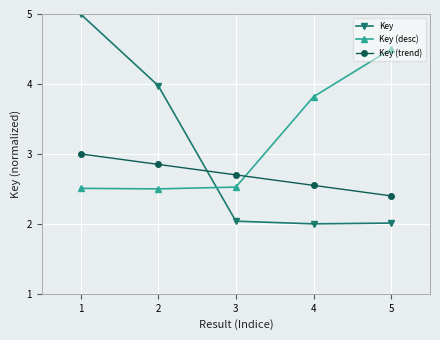

How many lines are shown in the chart?

3